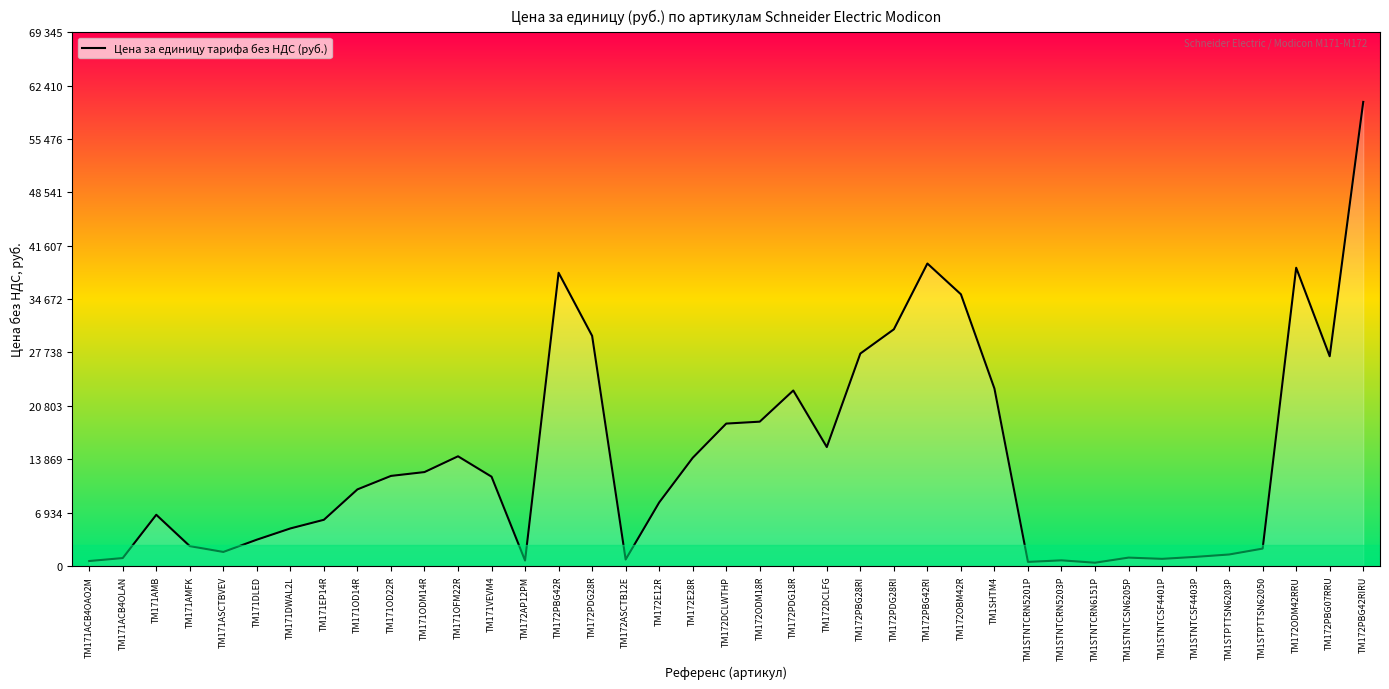

Reading left to right, what are all the values shown in this chart?

640.5	1025.0	6650.0	2575.0	1820.0	3415.0	4875.0	6000.0	9950.0	11700.0	12200.0	14250.0	11600.0	702.0	38100.0	29900.0	835.5	8250.0	14050.0	18500.0	18750.0	22800.0	15450.0	27600.0	30750.0	39300.0	35300.0	23050.0	526.0	728.0	420.5	1085.0	923.0	1180.0	1490.0	2255.0	38750.0	27250.0	60300.0